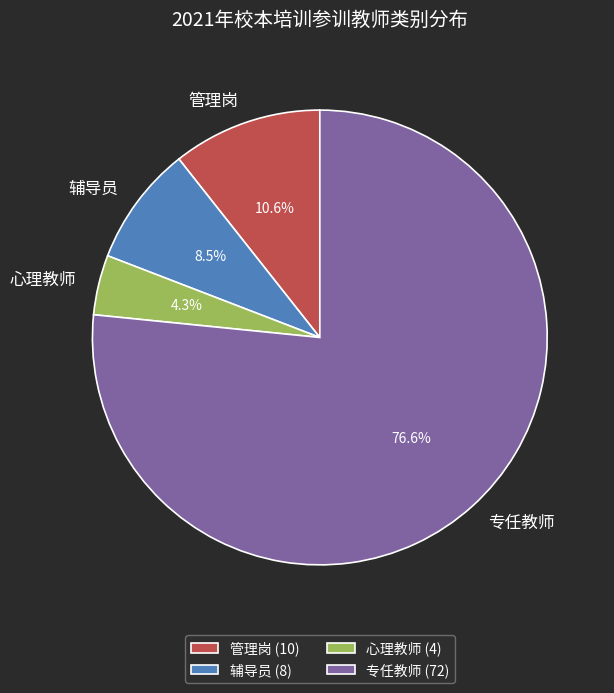

How many slices are in this pie chart?

4